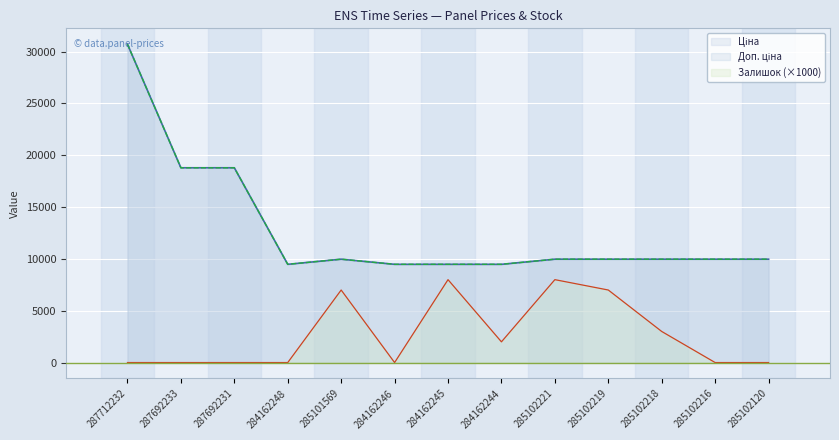

Which has a higher value, 287712232 or 285101569?

287712232